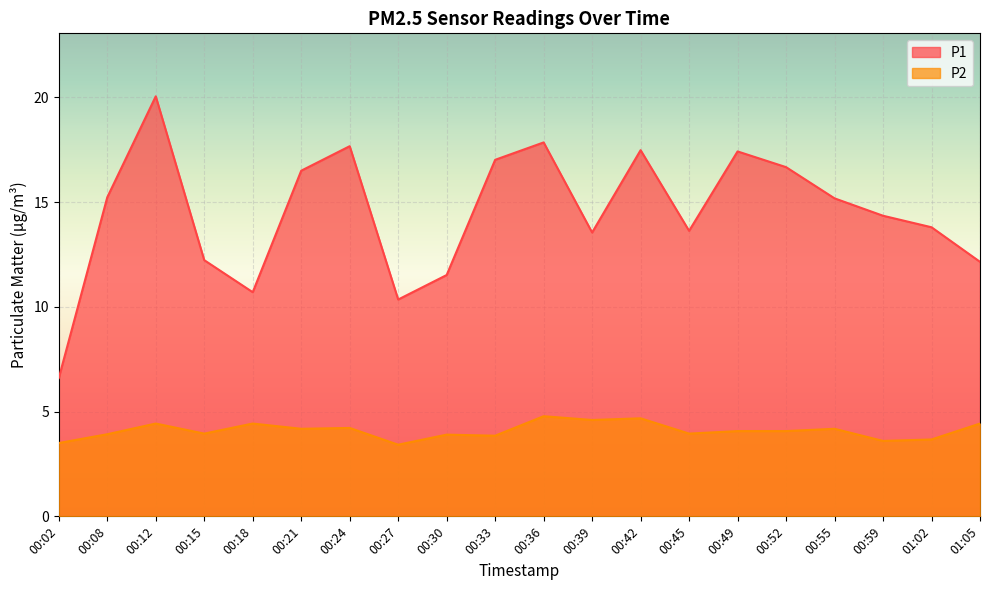

True or false: P1 has more than 0 points higher than both neighbors.

True